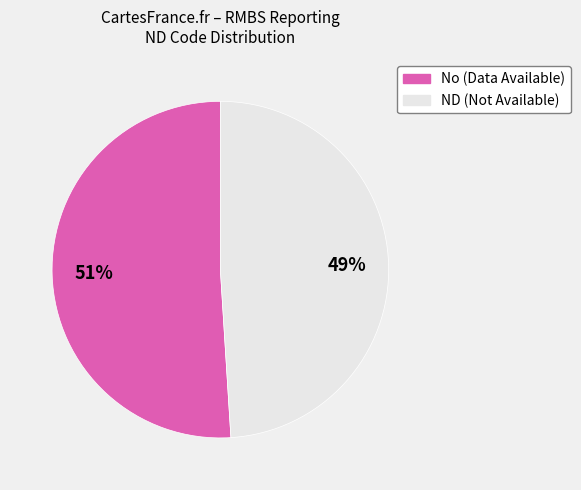

Does any single category account for the majority?

Yes